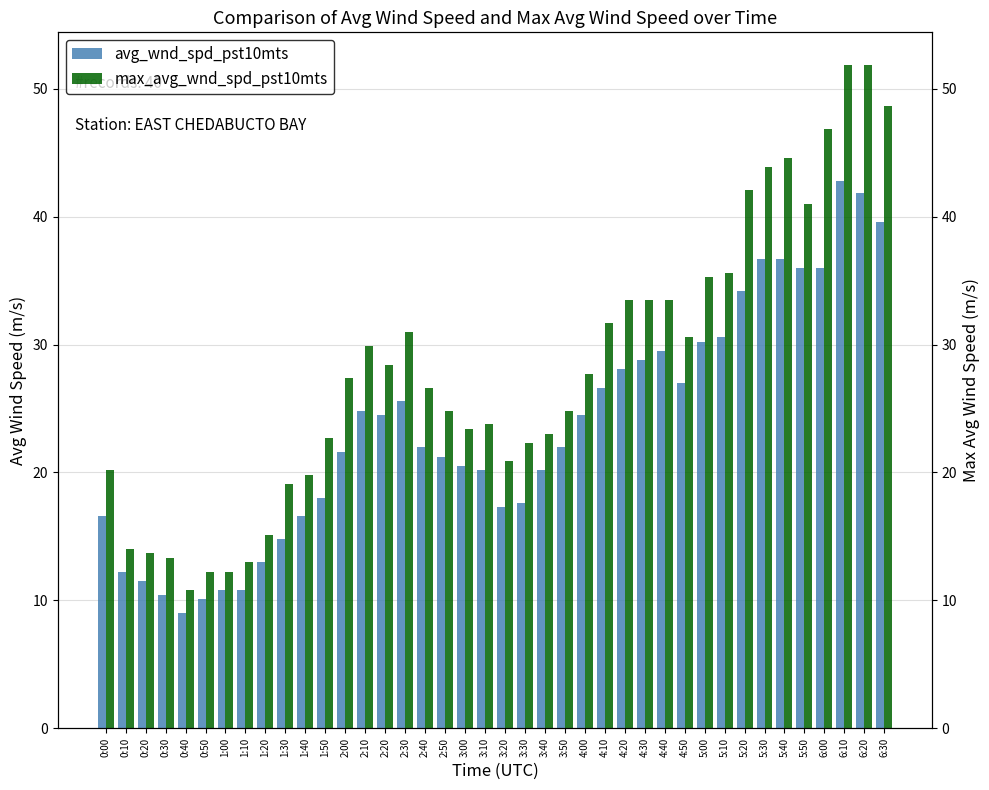

Which series has the widest spread of values?

max_avg_wnd_spd_pst10mts